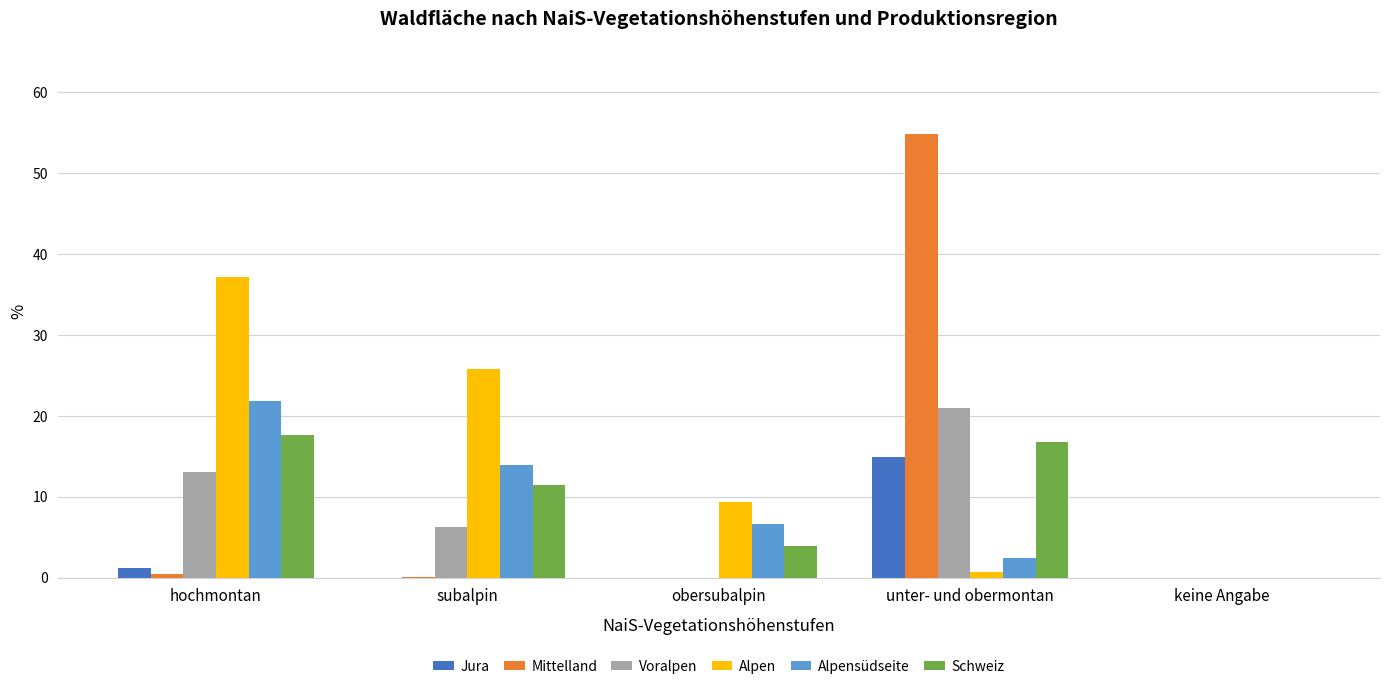

Which series has the largest total across all categories?

Alpen